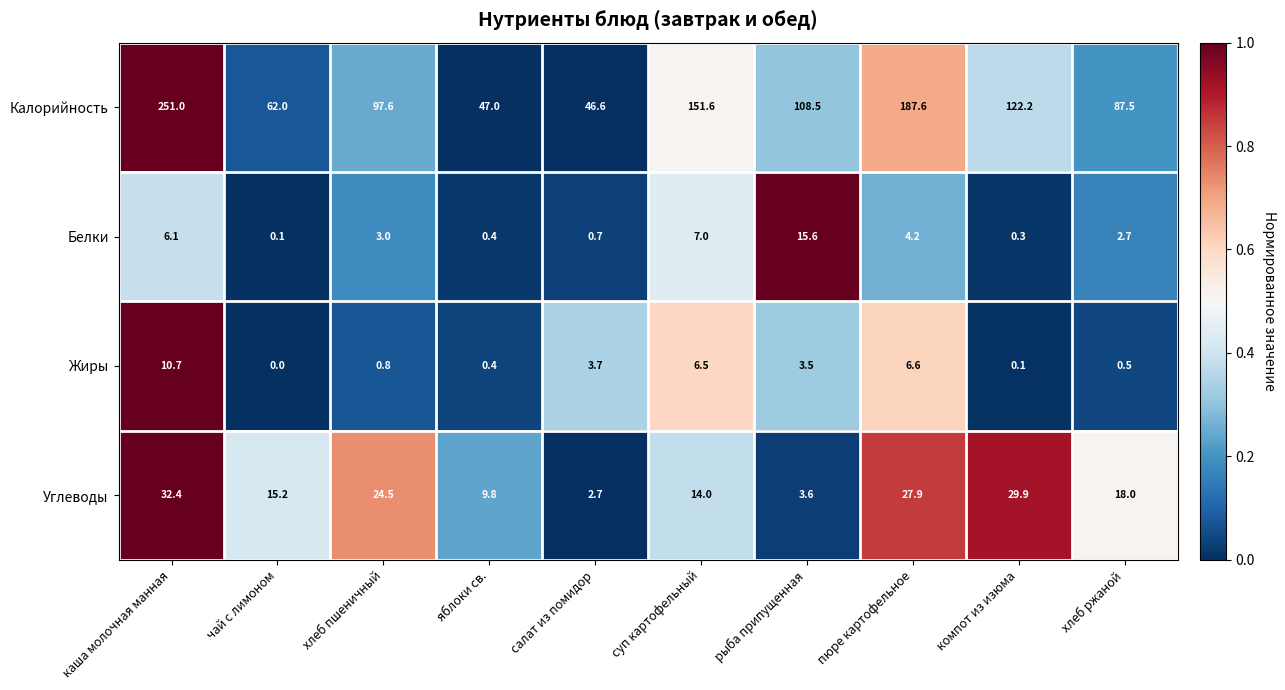

Which series has the largest range (max minus min)?

Калорийность